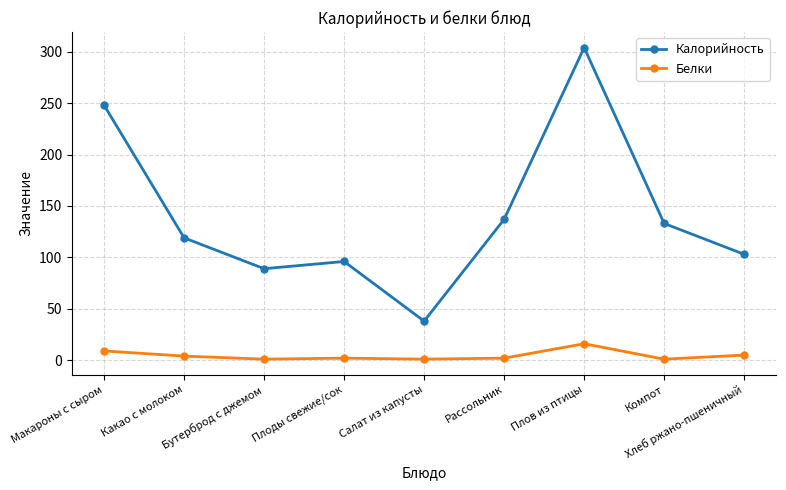

Does the chart have visible grid lines?

Yes